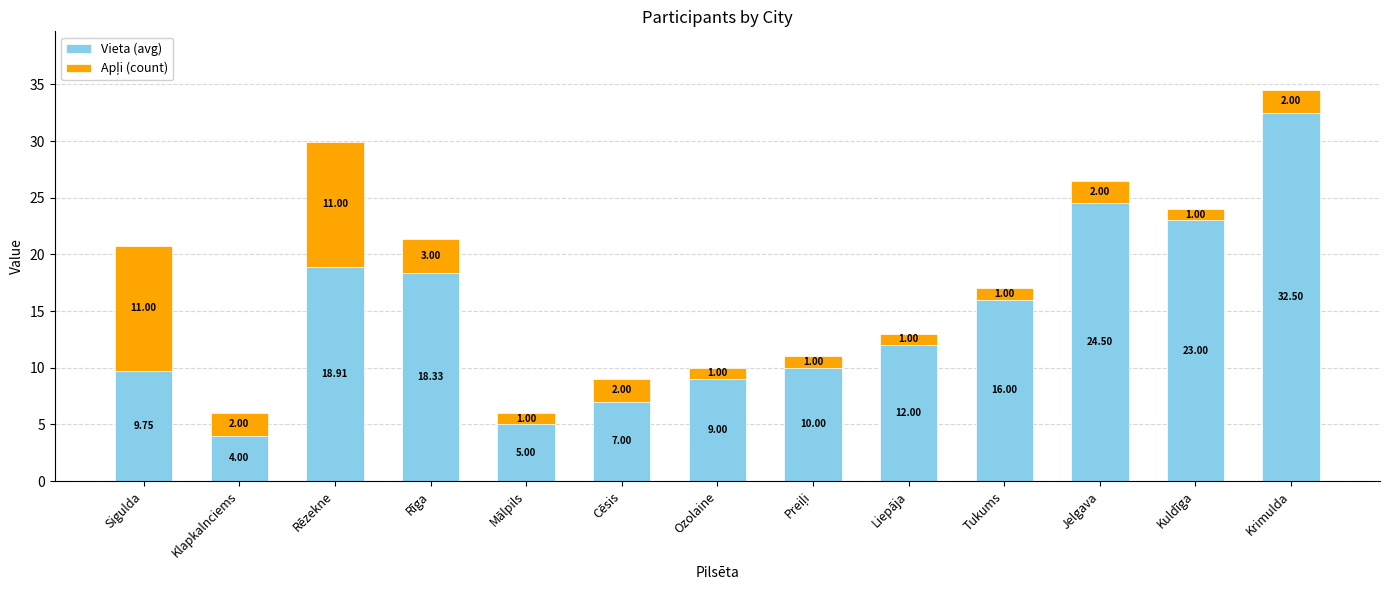

At which label does Vieta (avg) reach its peak?

Krimulda